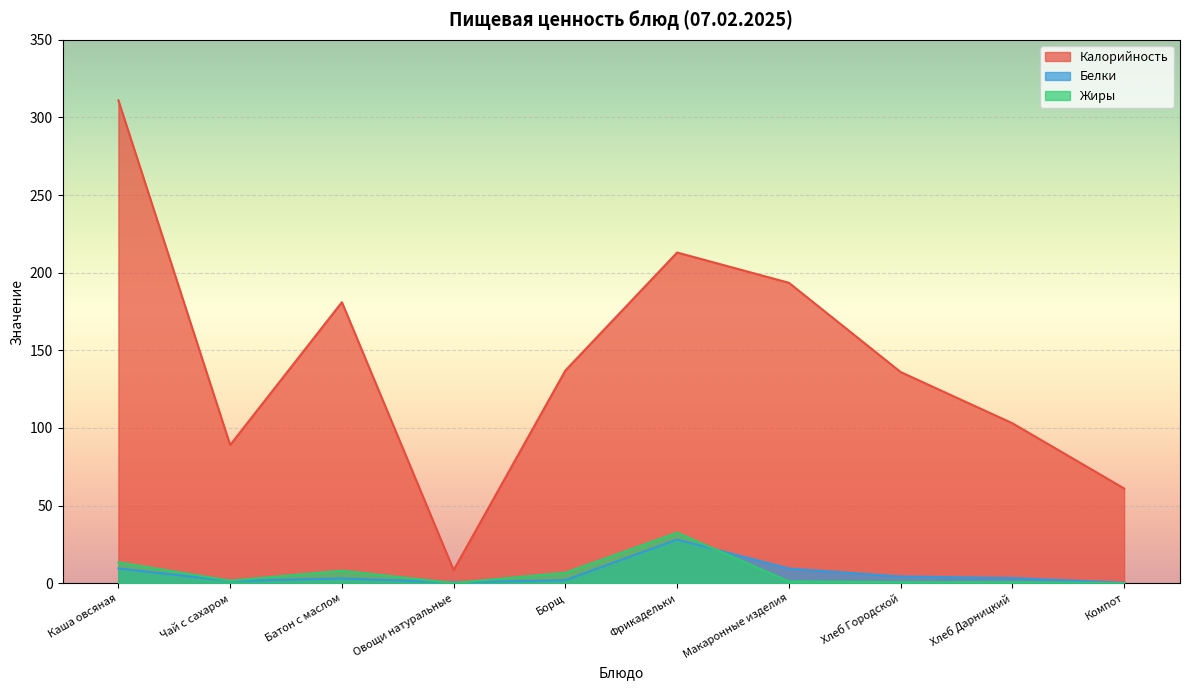

True or false: Жиры and Калорийность cross at least once.

False